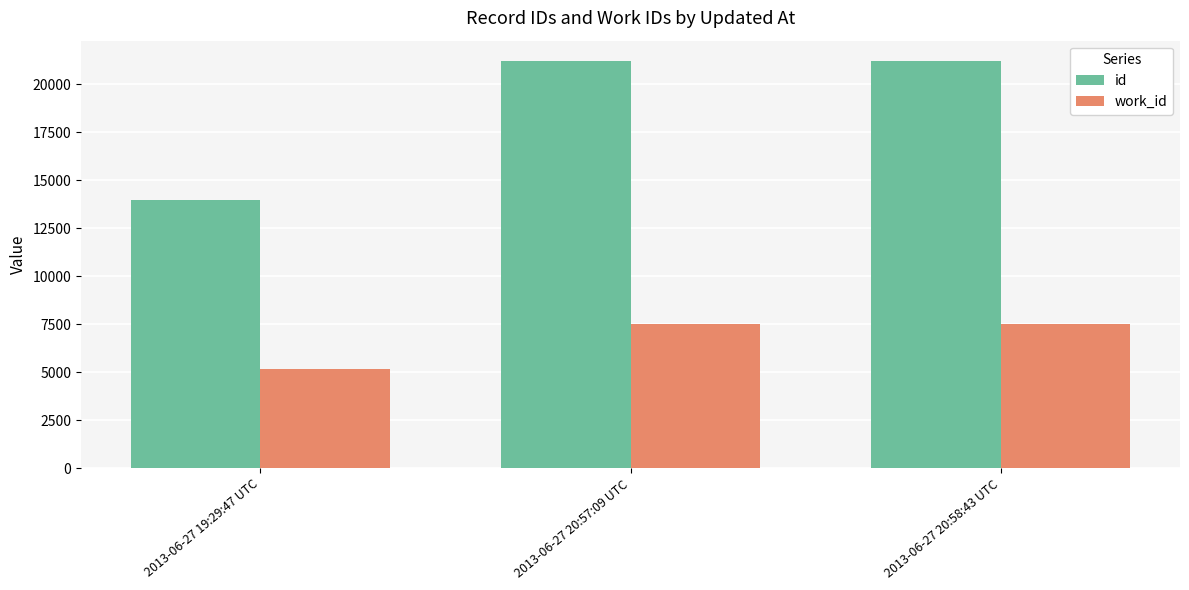

Which series has the largest range (max minus min)?

id